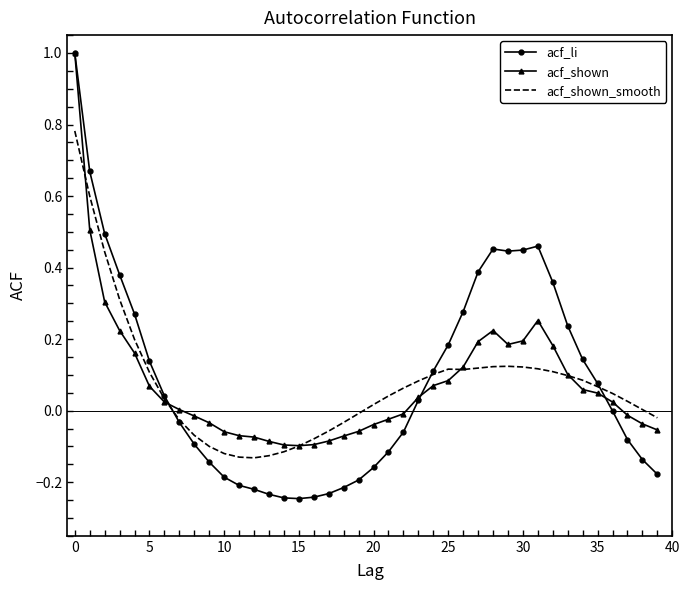

Which series has the largest range (max minus min)?

acf_li